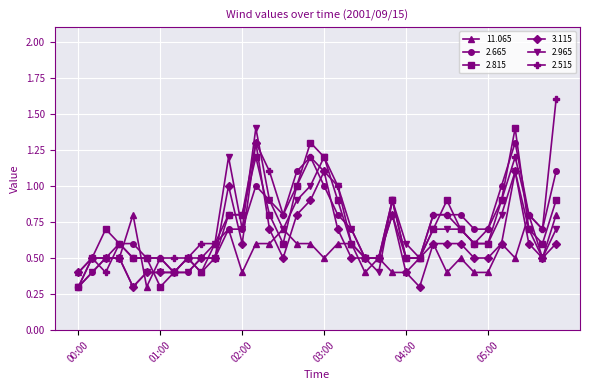

True or false: 2.515 has more than 0 interior local peaks.

True